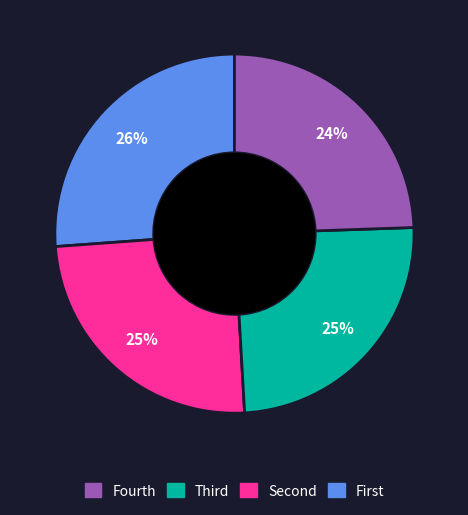

To the nearest percent, what is the average slice percentage?

25%